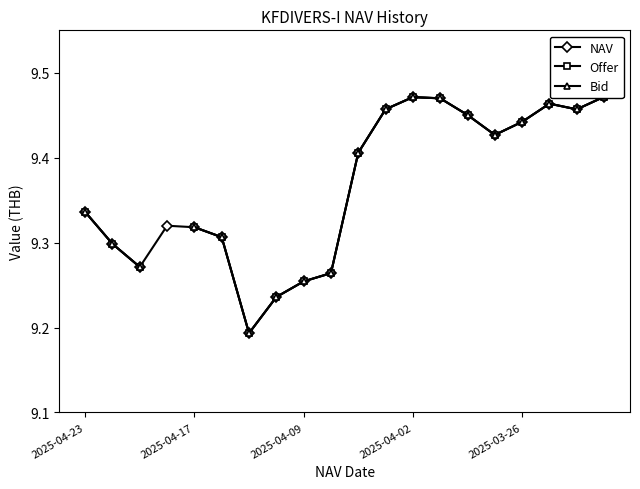

Which series has the largest range (max minus min)?

NAV